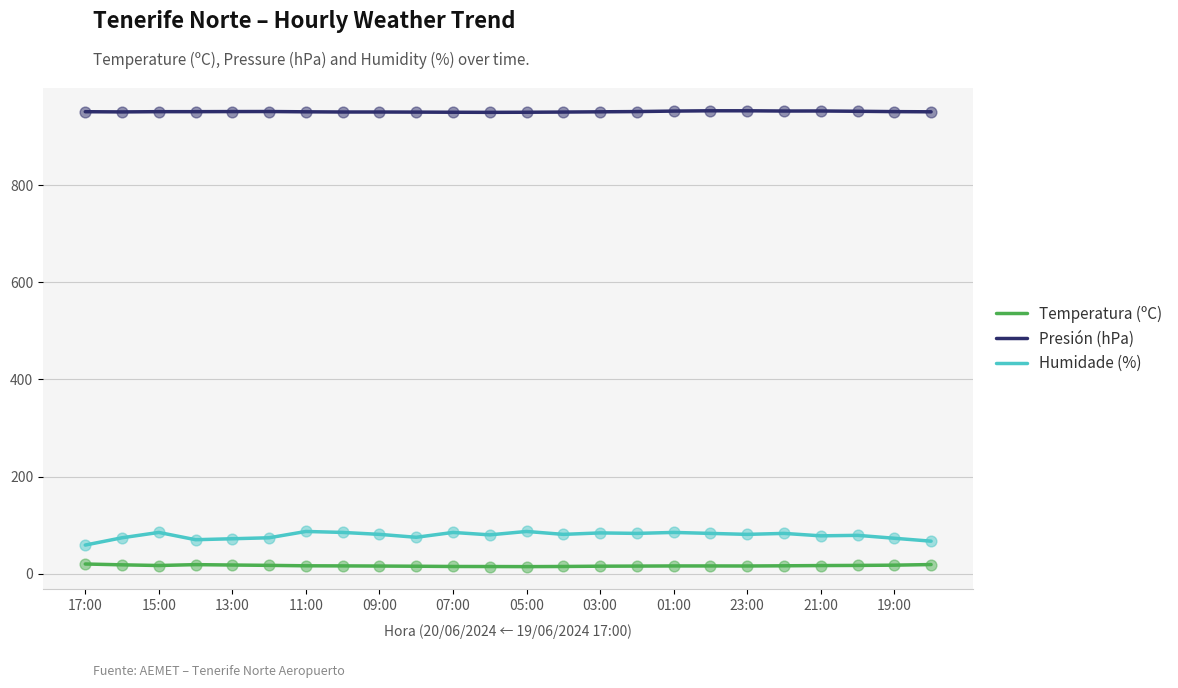

Which series has the largest total across all categories?

Presión (hPa)